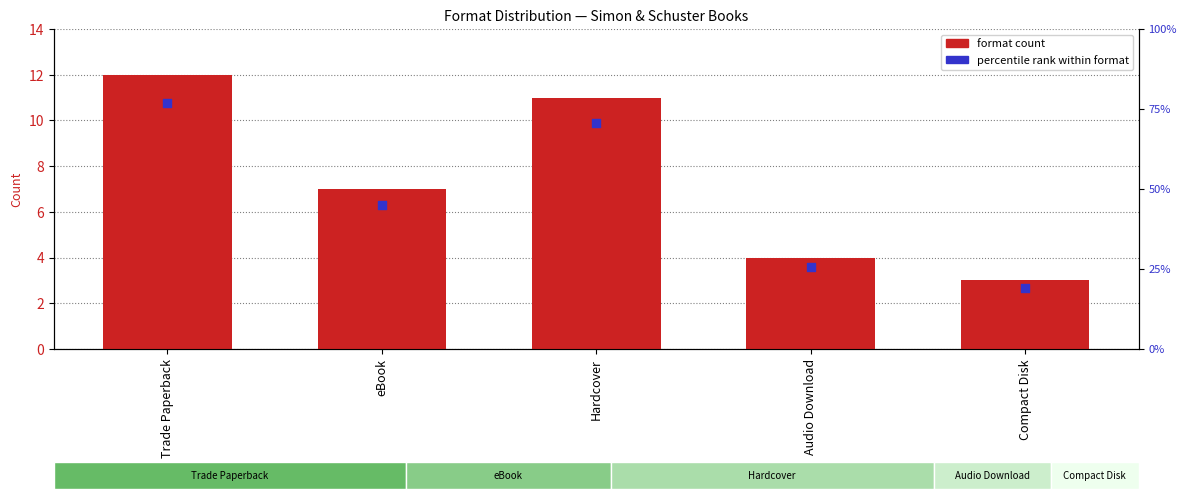

What are all the series names shown in the legend?

format count, percentile rank within format